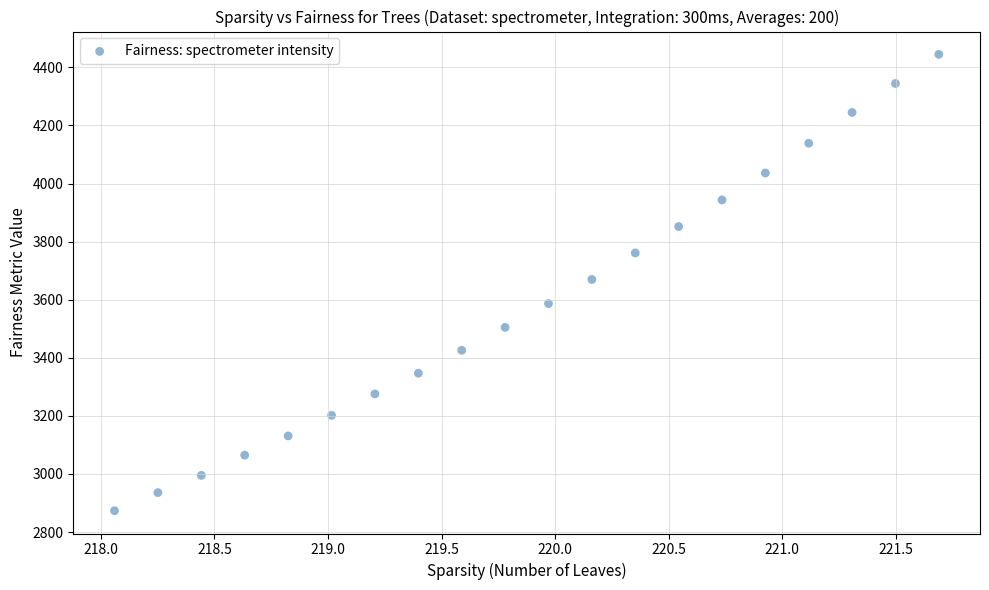

How many points are shown in the scatter plot?

20